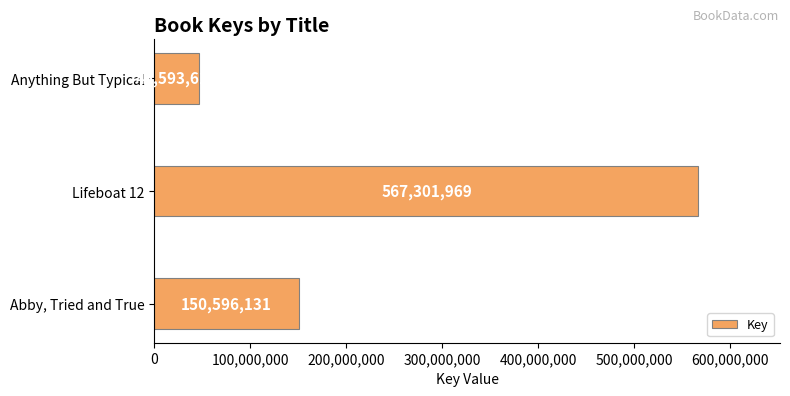

What is the greatest value displayed?

567301969